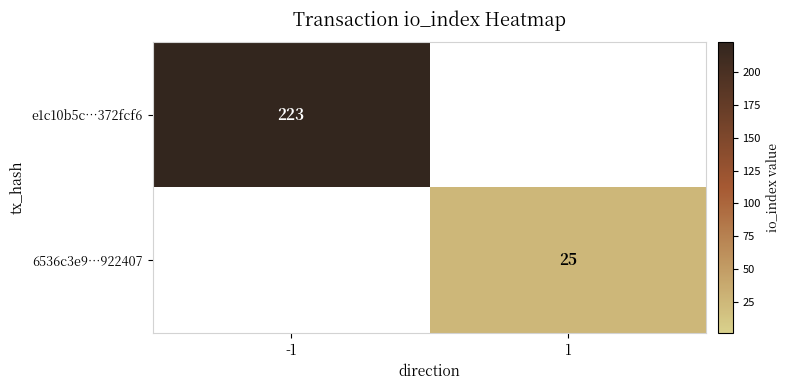

What is the total value across all series at 1?

25